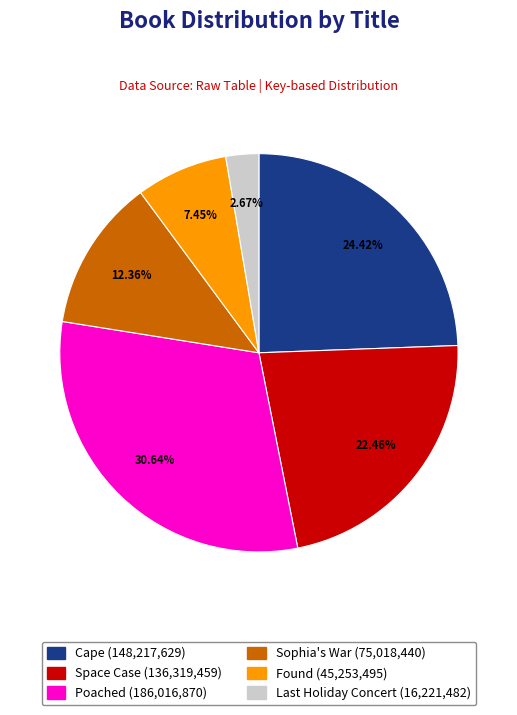

Which category has the smallest portion of the pie?

Last Holiday Concert